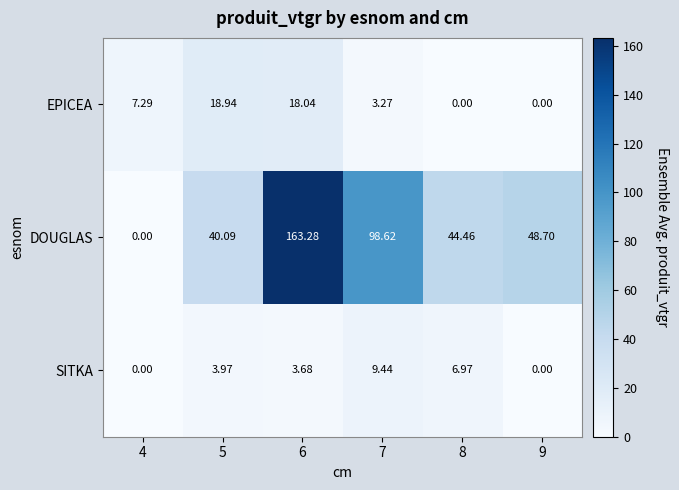

List the series in order of their peak value, lowest first.

SITKA, EPICEA, DOUGLAS